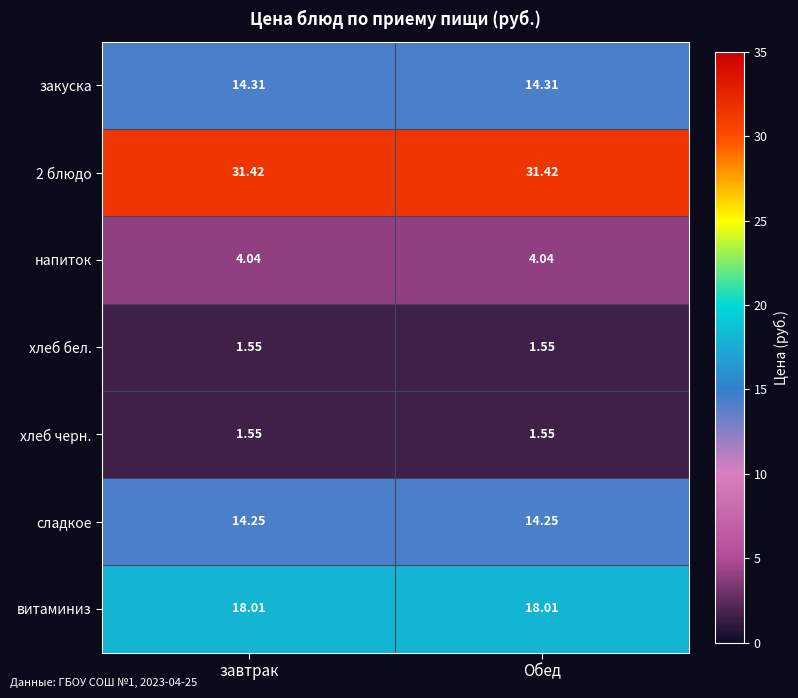

Is the value of витаминиз at Обед greater than the value of закуска at завтрак?

Yes